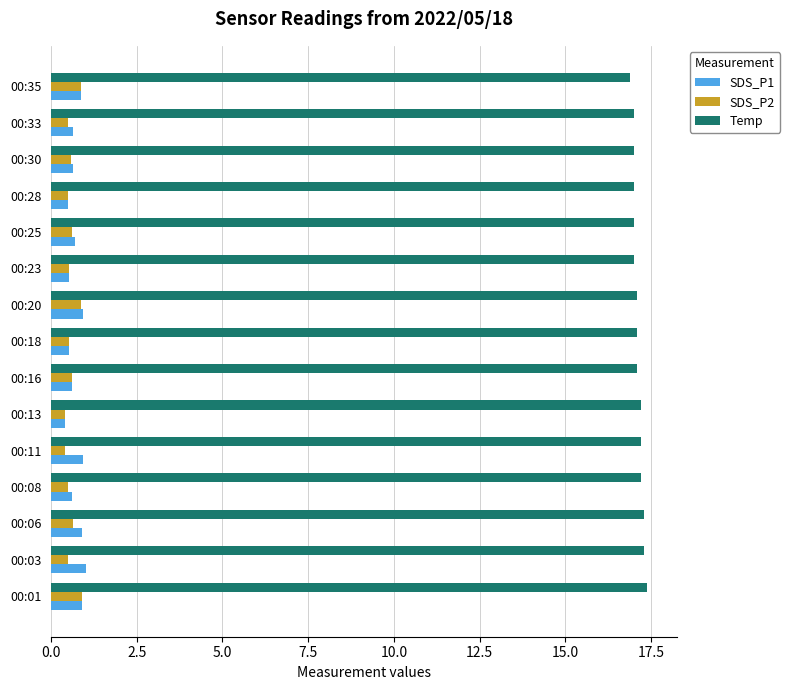

How many Temp values are between 17 and 18?

14